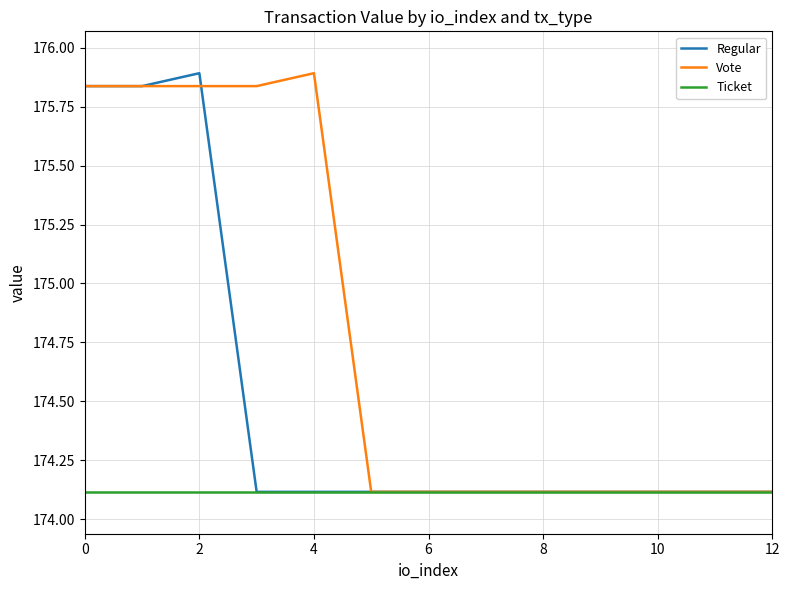

Is this an area chart (filled region under the line)?

No